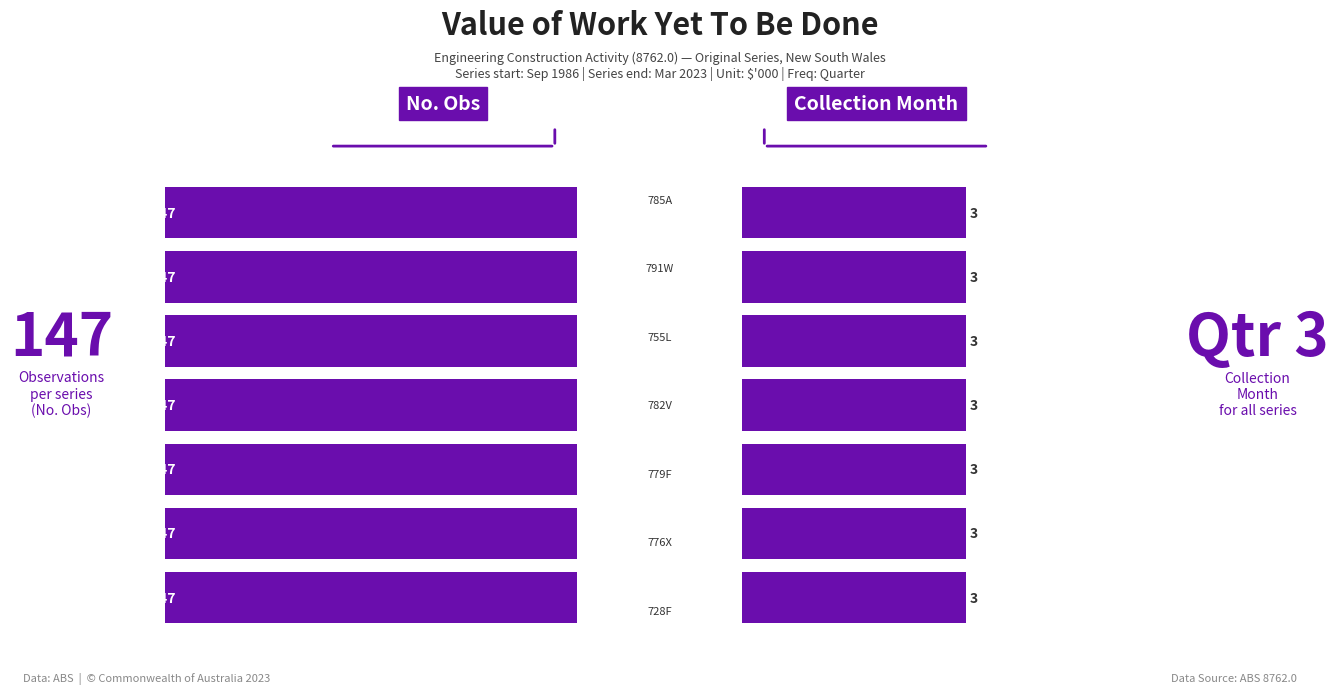

Is the value of Original at A1837779F greater than the value of Quarter at A1837791W?

Yes